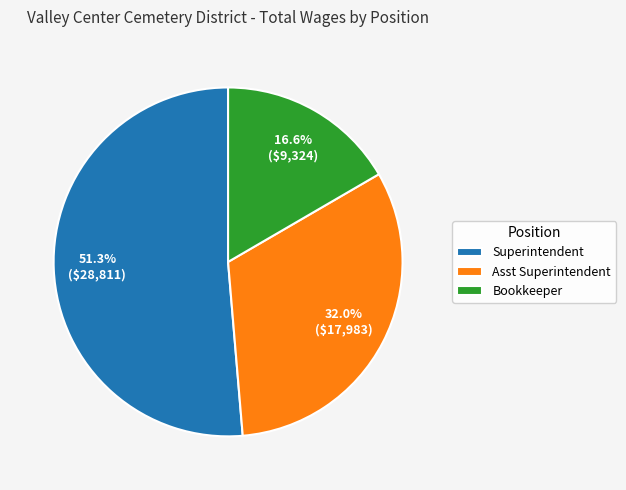

How many slices are in this pie chart?

3